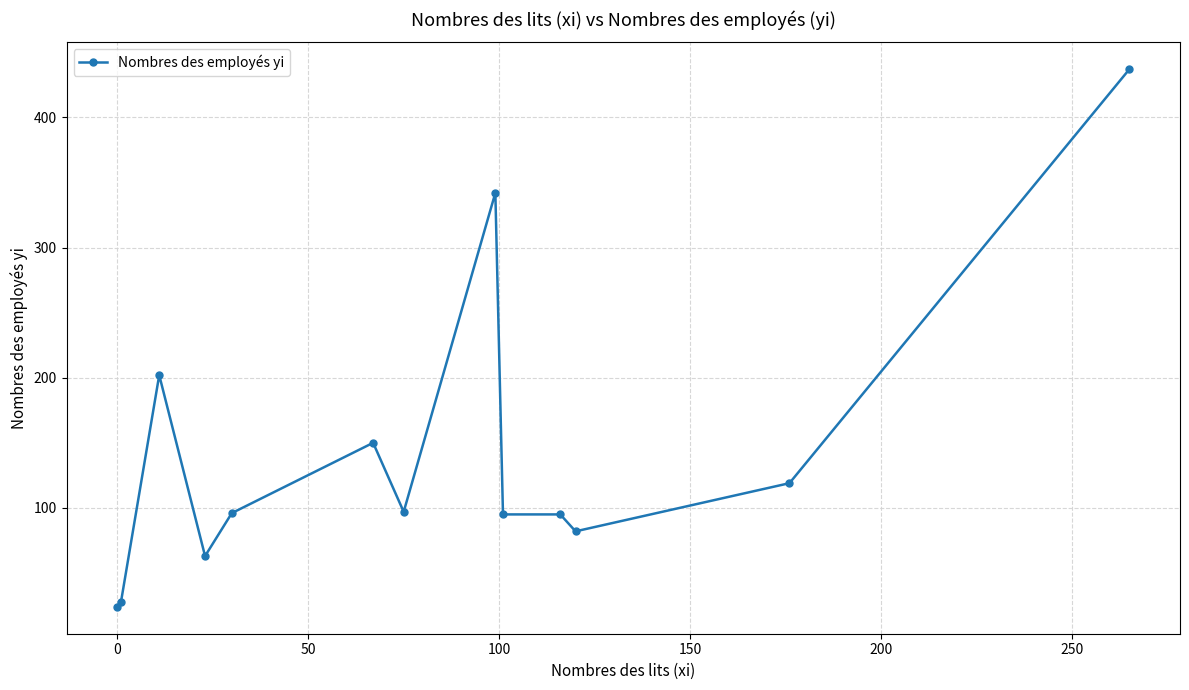

What is the greatest value displayed?

437